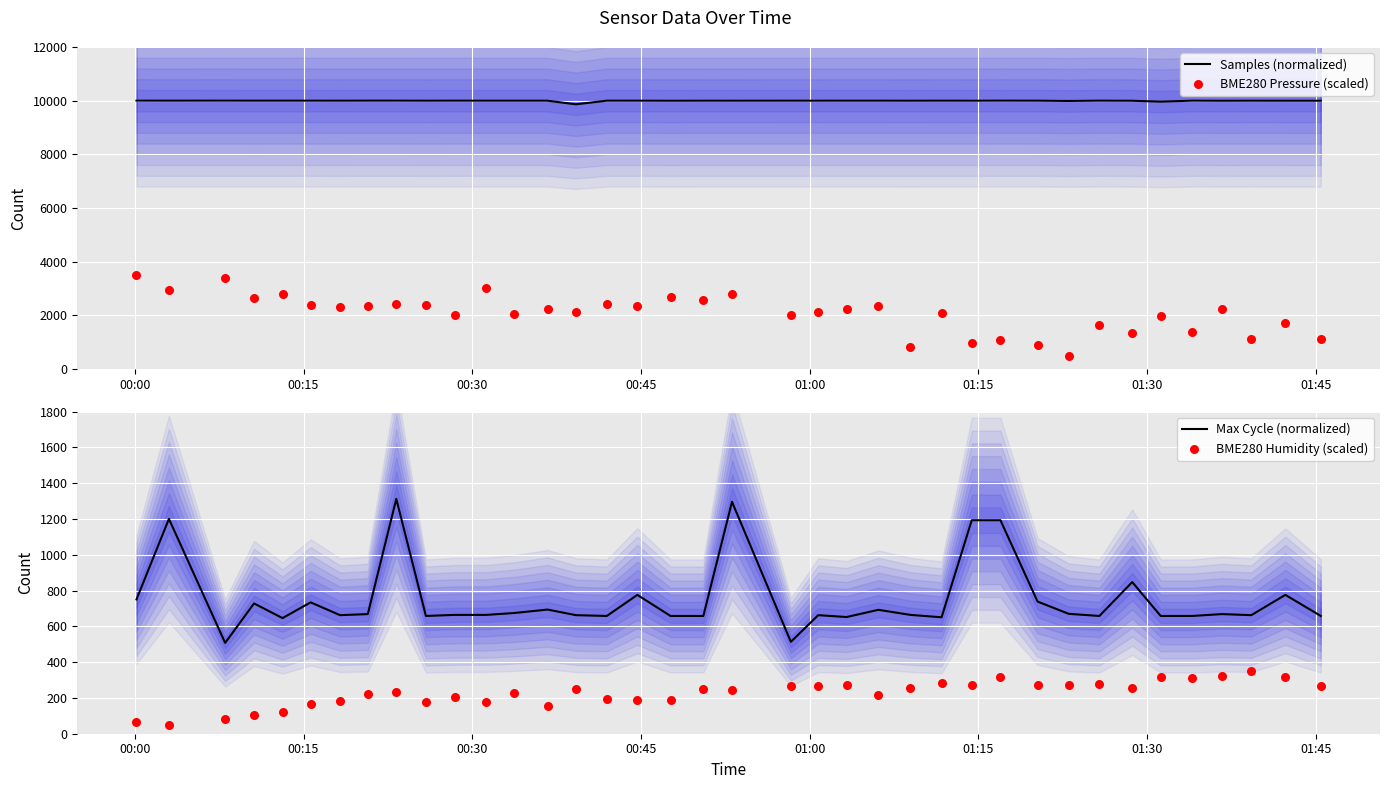

At how many categories does at least one series exceed 8063?

38